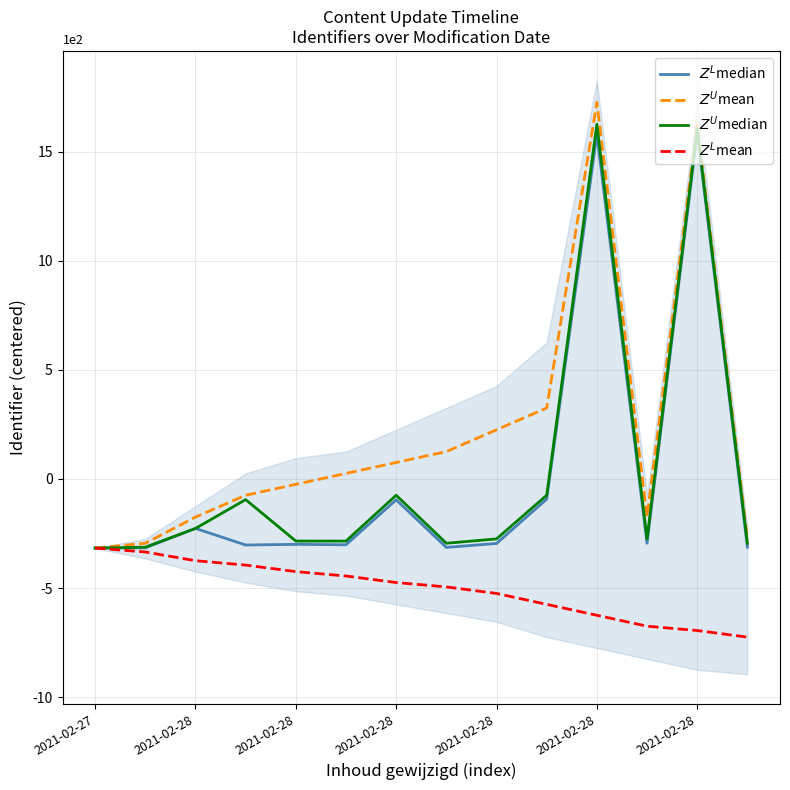

Is the value of $Z^L$median at 9 greater than the value of $Z^U$median at 2021-02-27?

Yes